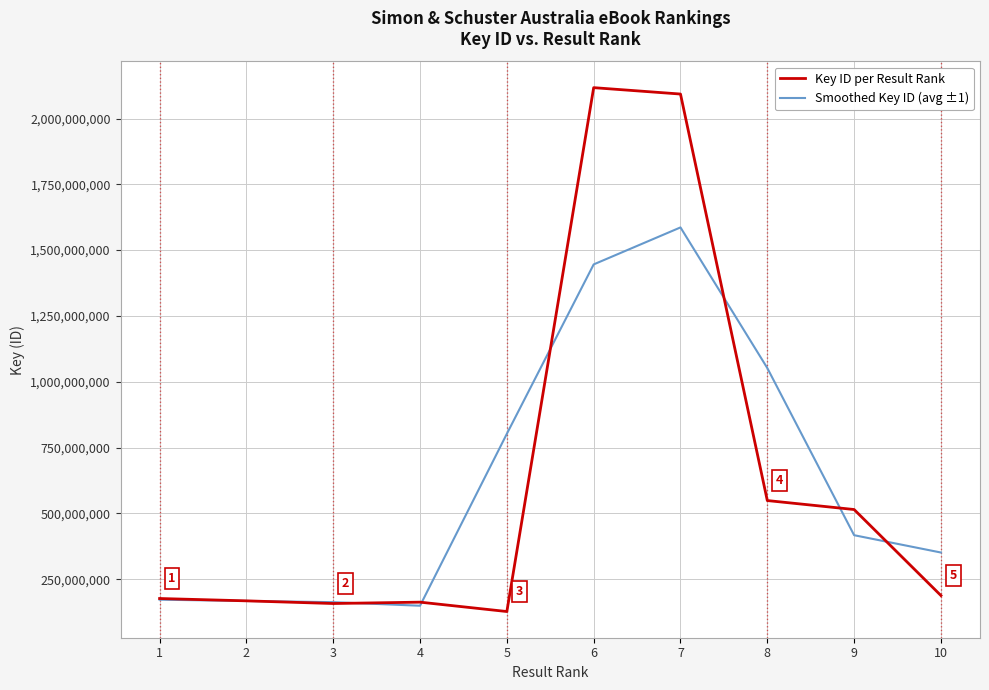

At how many categories does at least one series exceed 1707253206?

2